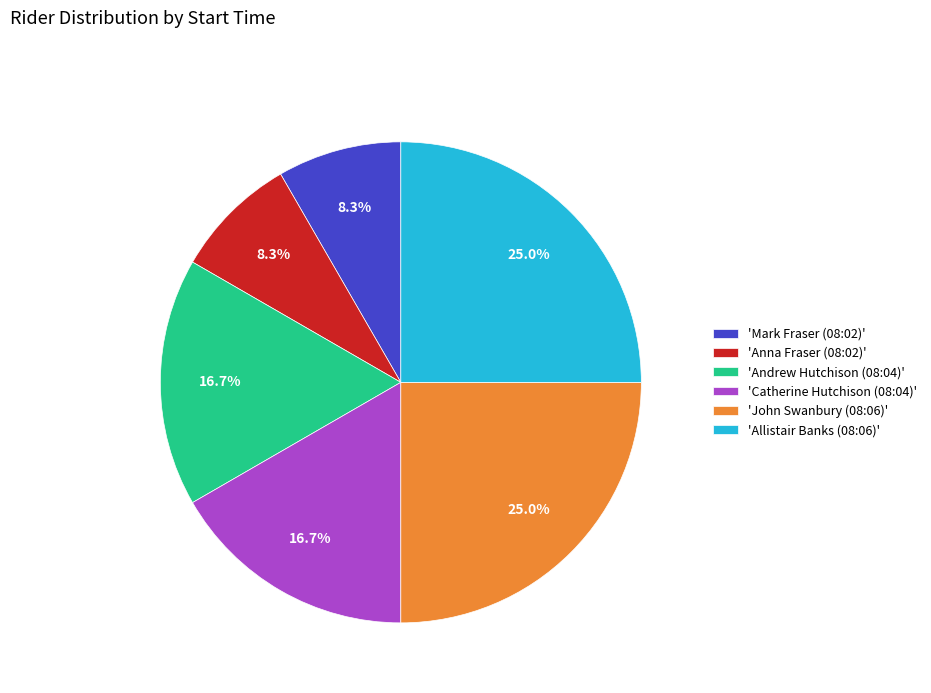

Is the sum of 'Catherine Hutchison (08:04)' and 'Anna Fraser (08:02)' greater than half?

No